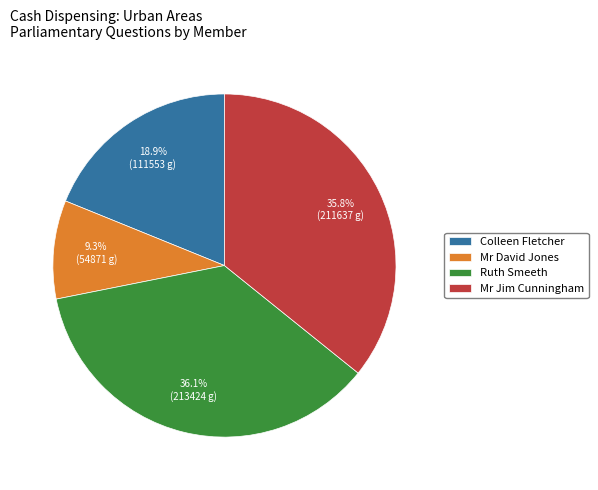

Which slice is the smallest?

Mr David Jones